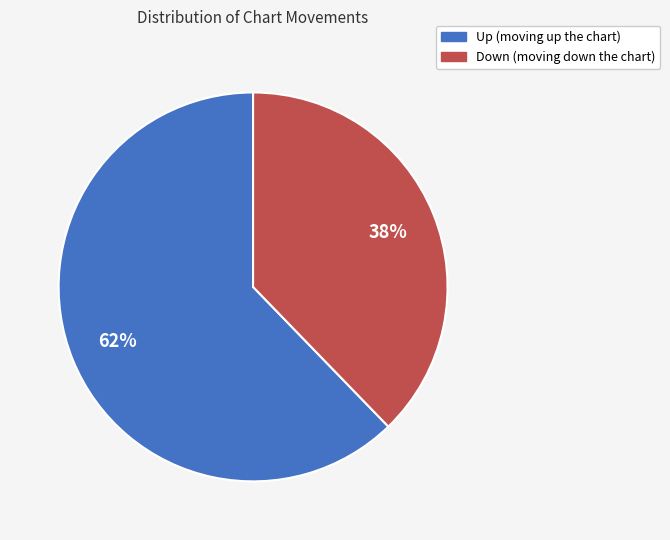

To the nearest percent, what is the difference between the largest and smallest slice percentages?

24%